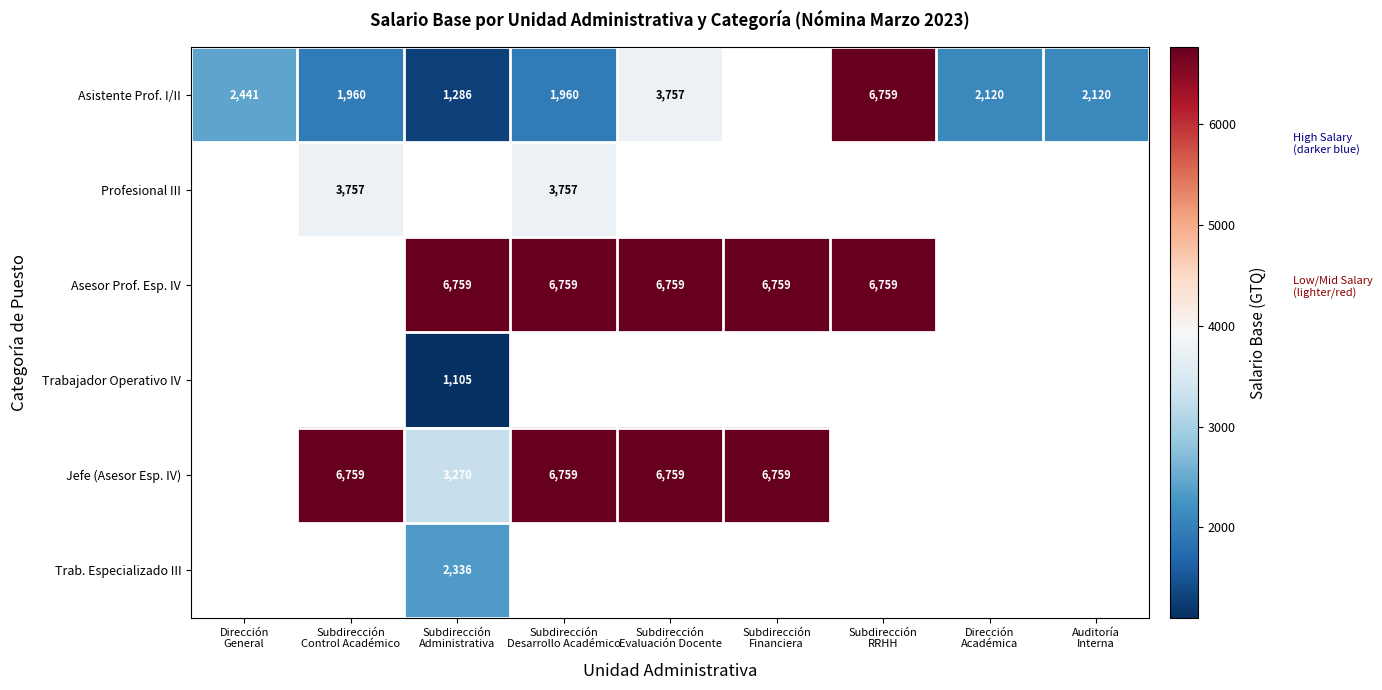

What is the difference between the highest and lowest values at Subdirección
Desarrollo Académico?

4799.0